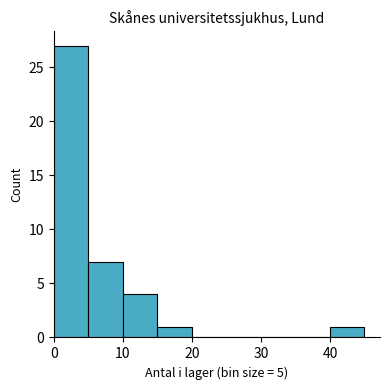

Over which range of the x-axis is the bar tallest?

0 to 5